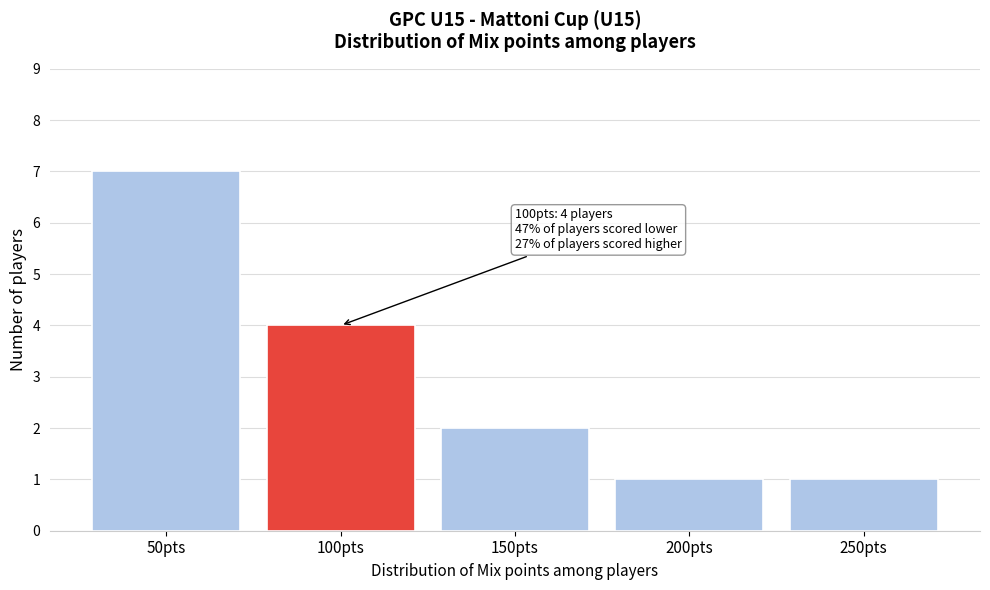

Reading right to left, list all the values displayed in this chart.

1	1	2	4	7